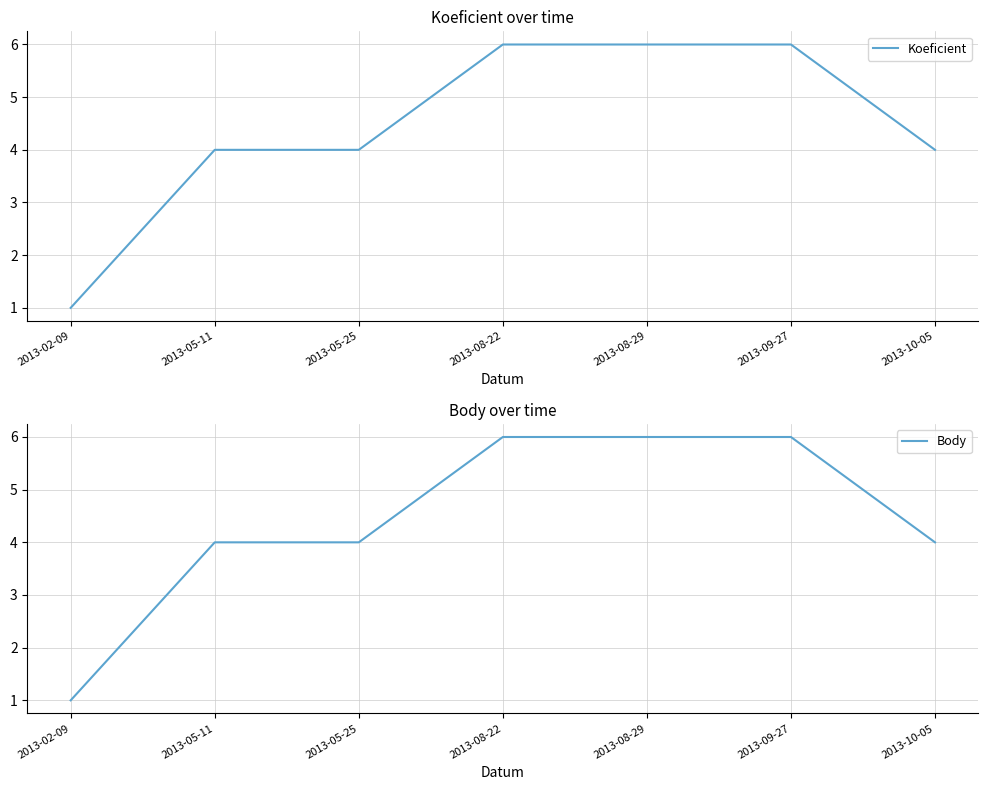

Which category has the lowest value across all series?

2013-02-09